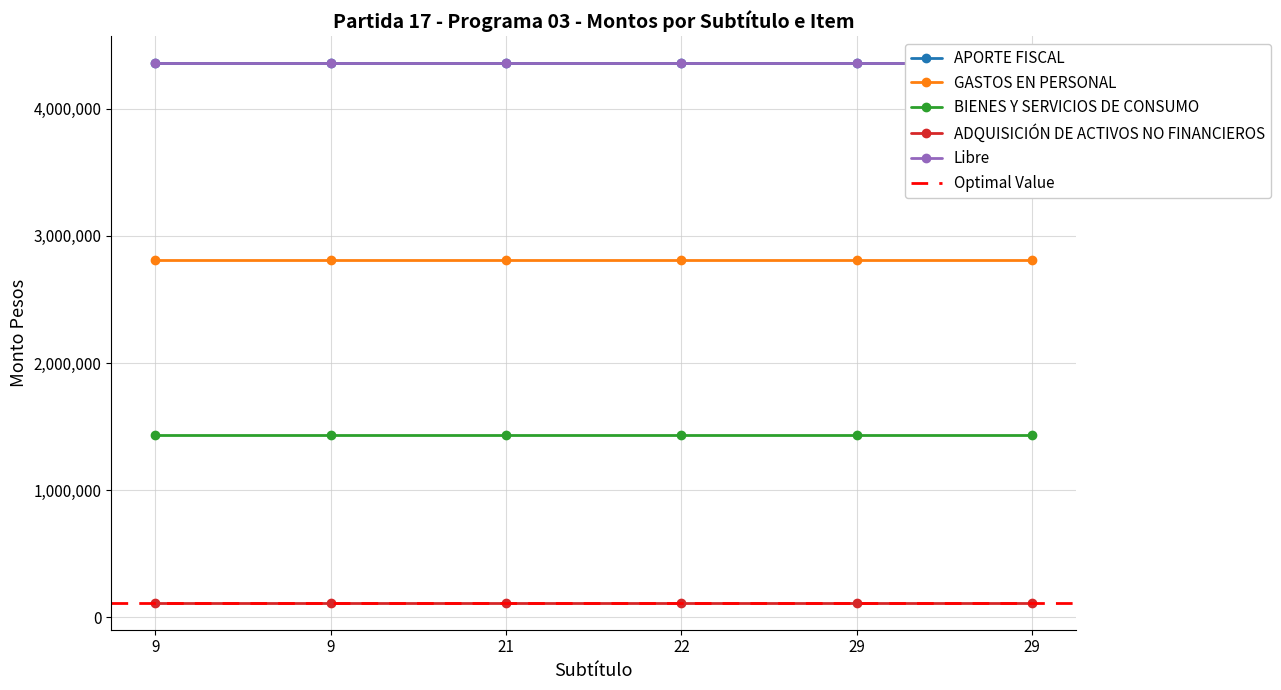

True or false: Libre and ADQUISICIÓN DE ACTIVOS NO FINANCIEROS intersect in this chart.

False